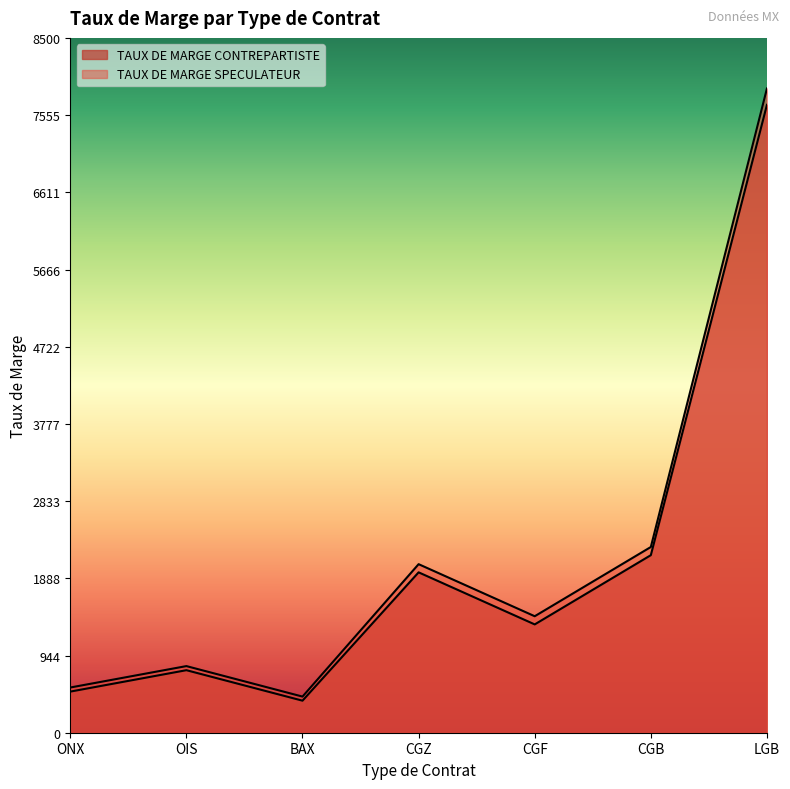

Rank the series by their maximum value, from lowest to highest.

TAUX DE MARGE CONTREPARTISTE, TAUX DE MARGE SPECULATEUR